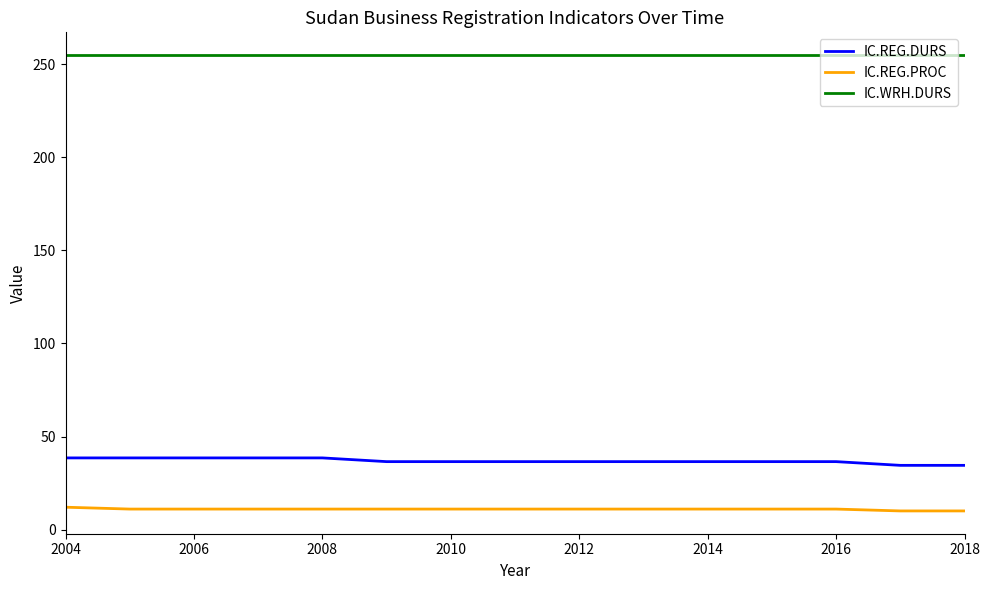

Rank the series by their maximum value, from lowest to highest.

IC.REG.PROC, IC.REG.DURS, IC.WRH.DURS